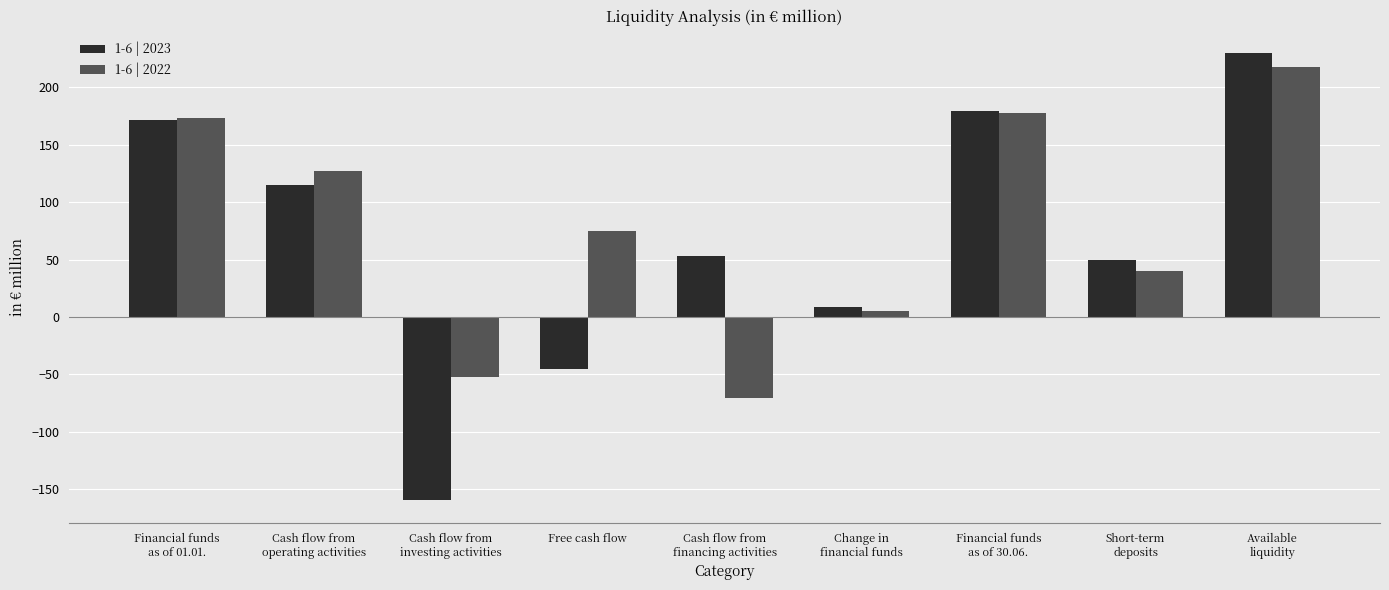

How many groups of bars are there?

9